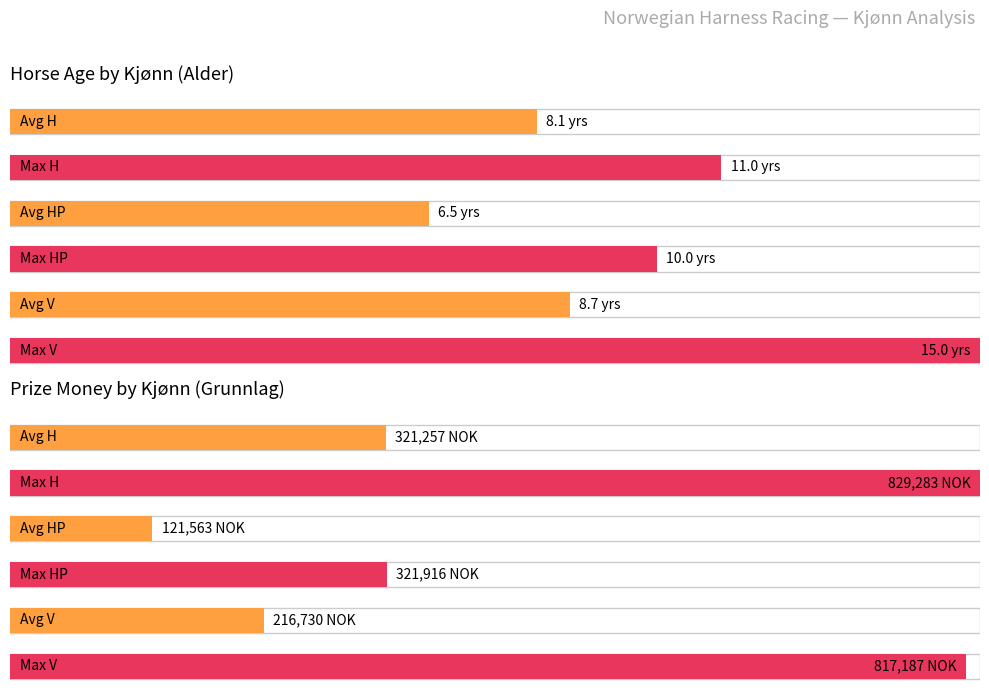

At how many categories does at least one series exceed 9?

3